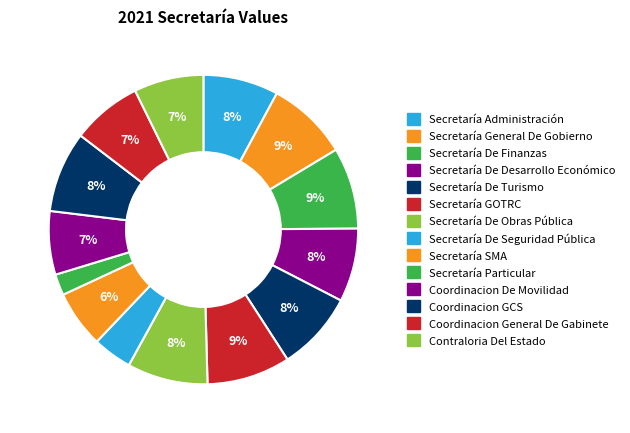

Count the number of slices in the pie.

14